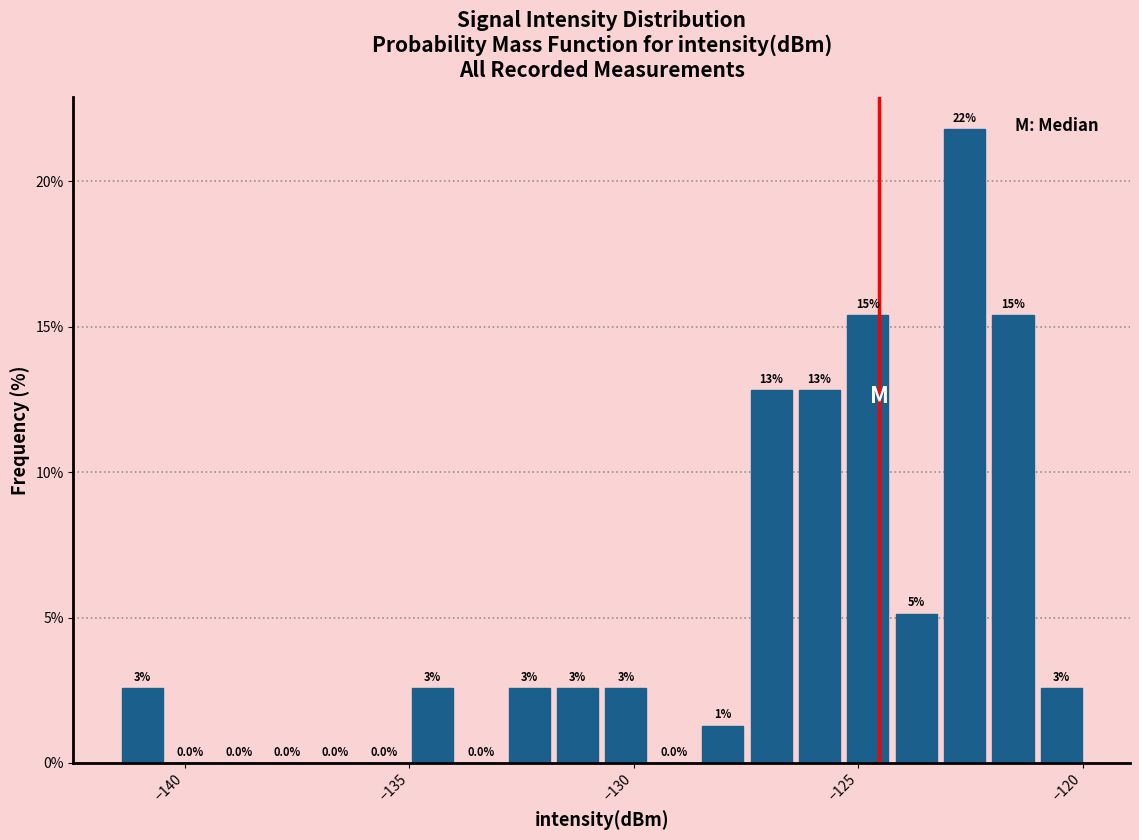

Read against the x-axis, roughly where is the centre of the tallest bar?

-122.5